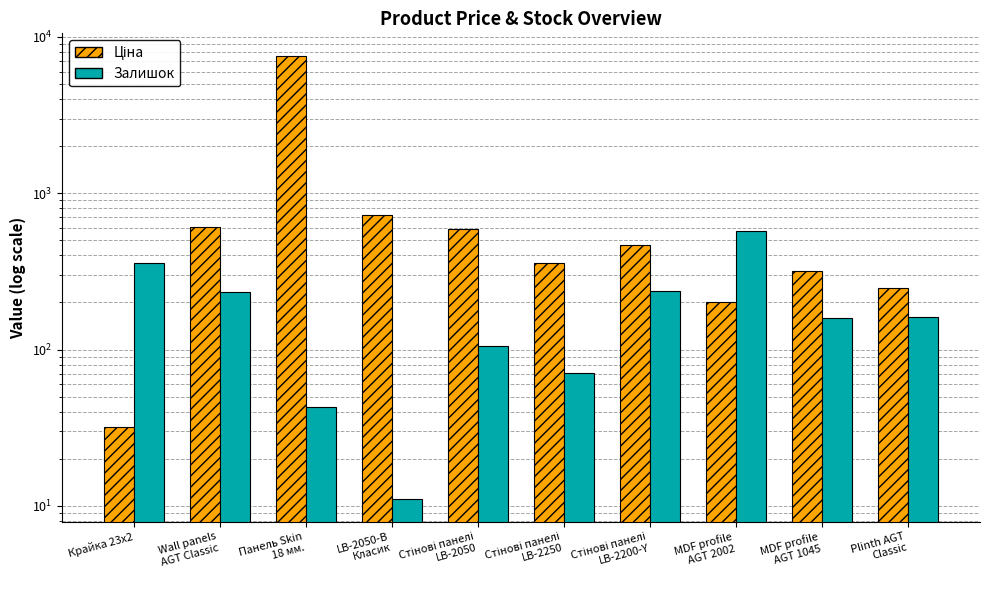

What is the minimum value for Залишок?

11.0